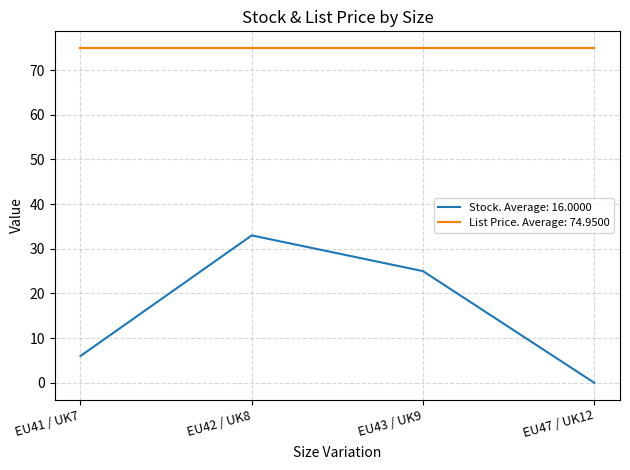

What position from the right is EU43 / UK9?

2